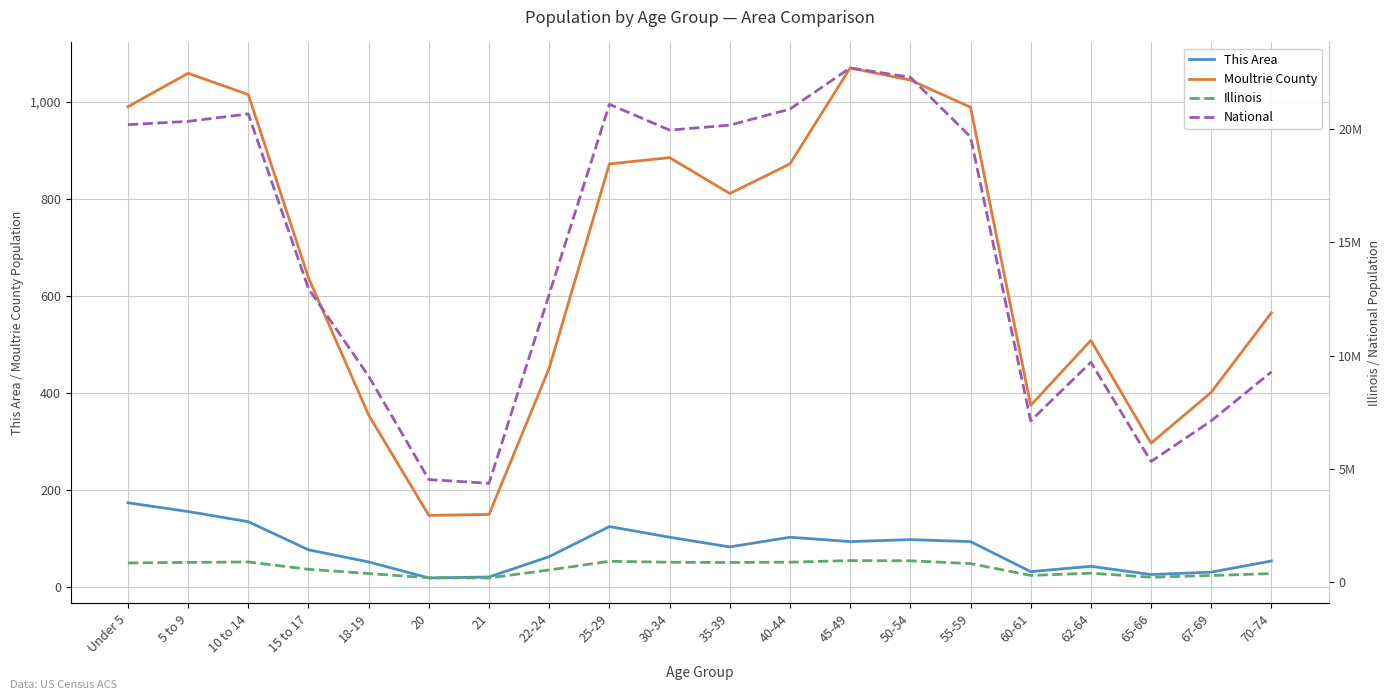

Reading right to left, extract all data points from this chart.

This Area: 70-74=53	67-69=30	65-66=25	62-64=42	60-61=31	55-59=93	50-54=97	45-49=93	40-44=102	35-39=82	30-34=102	25-29=124	22-24=62	21=20	20=18	18-19=51	15 to 17=76	10 to 14=134	5 to 9=155	Under 5=173
Moultrie County: 70-74=565	67-69=401	65-66=296	62-64=508	60-61=374	55-59=989	50-54=1045	45-49=1070	40-44=872	35-39=811	30-34=885	25-29=872	22-24=451	21=149	20=147	18-19=354	15 to 17=637	10 to 14=1015	5 to 9=1059	Under 5=990
Illinois: 70-74=364475	67-69=279790	65-66=205270	62-64=381249	60-61=284180	55-59=807778	50-54=930785	45-49=940094	40-44=870100	35-39=855790	30-34=865684	25-29=910273	22-24=526556	21=172795	20=179613	18-19=367343	15 to 17=554749	10 to 14=879448	5 to 9=859405	Under 5=835577
National: 70-74=9278166	67-69=7115361	65-66=5319902	62-64=9704197	60-61=7113727	55-59=19664805	50-54=22298125	45-49=22708591	40-44=20890964	35-39=20179642	30-34=19962099	25-29=21101849	22-24=12712576	21=4354294	20=4519129	18-19=9086089	15 to 17=12954254	10 to 14=20677194	5 to 9=20348657	Under 5=20201362